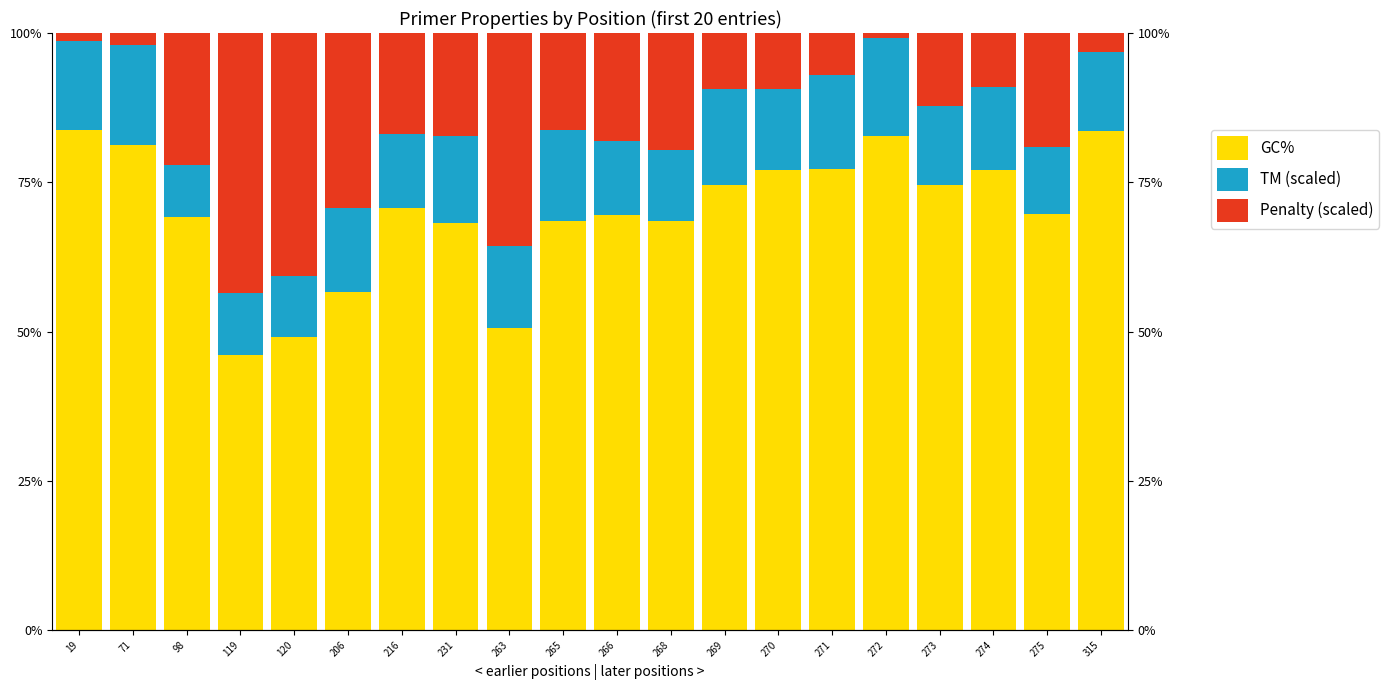

Which series changed the most between 71 and 120?

Penalty (scaled)